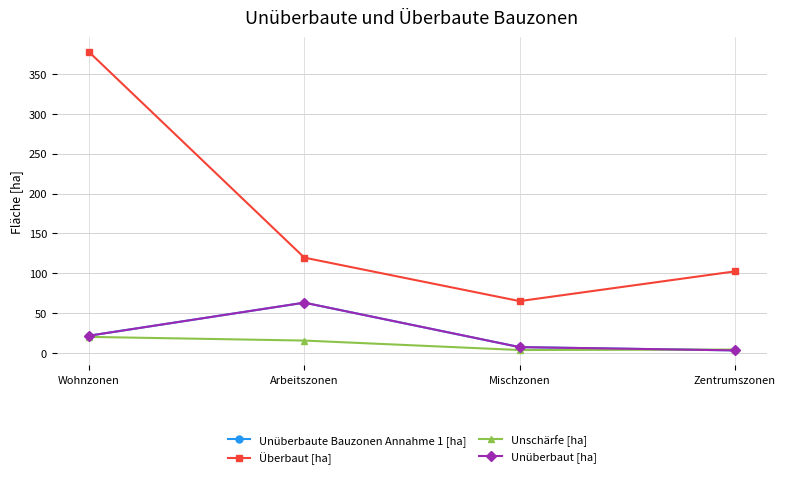

Does the chart have visible grid lines?

Yes